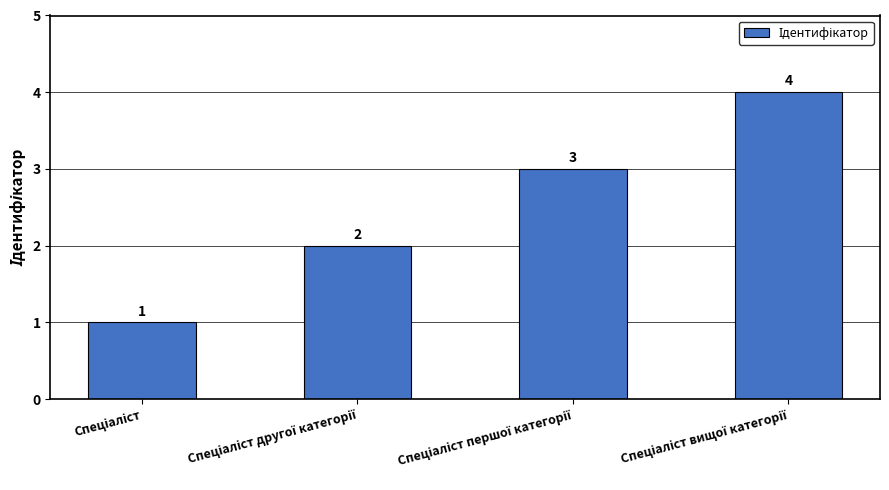

What is the smallest value displayed?

1